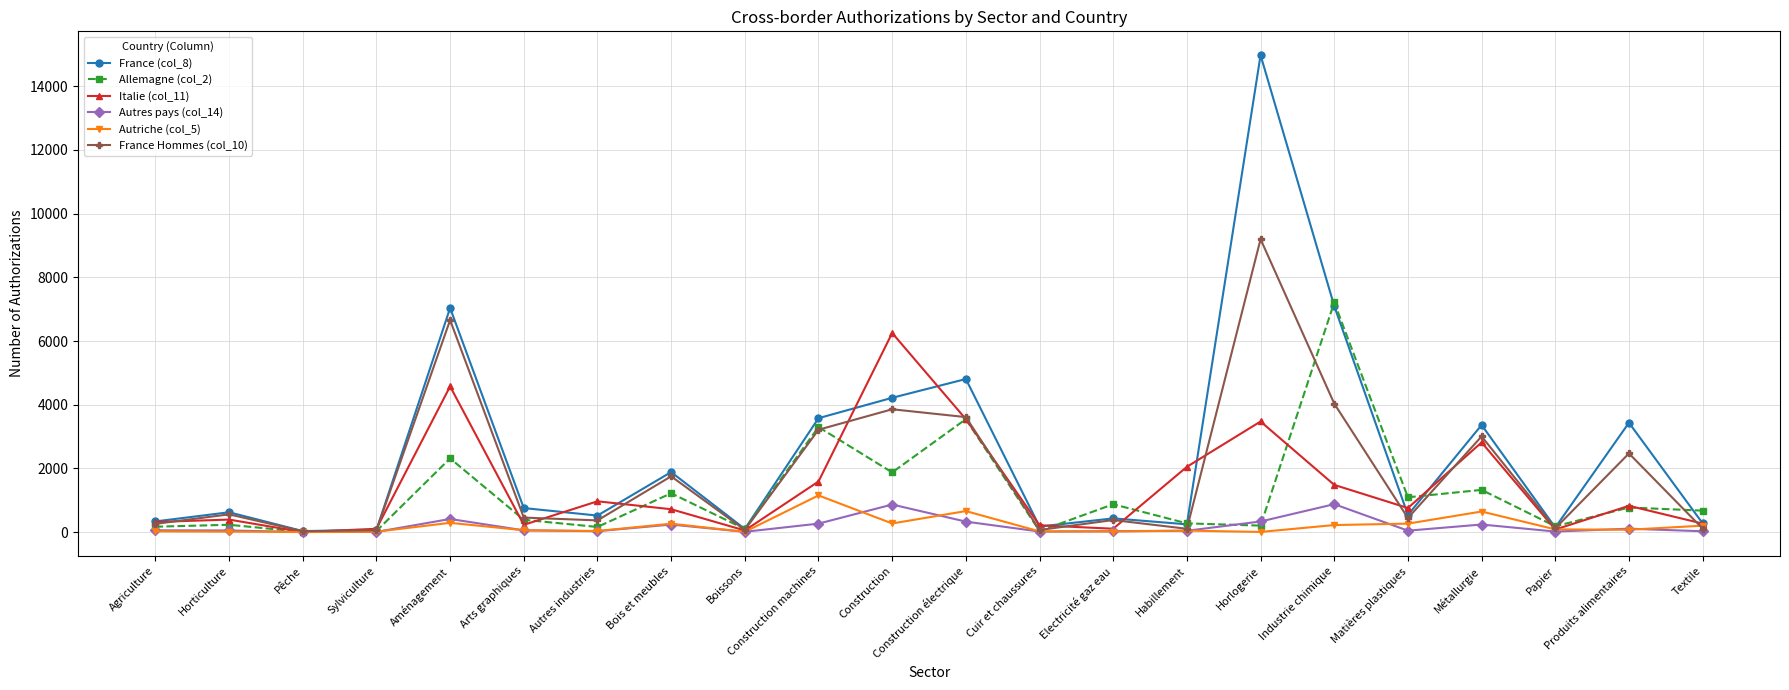

True or false: Autriche (col_5) has more than 2 interior local peaks.

True